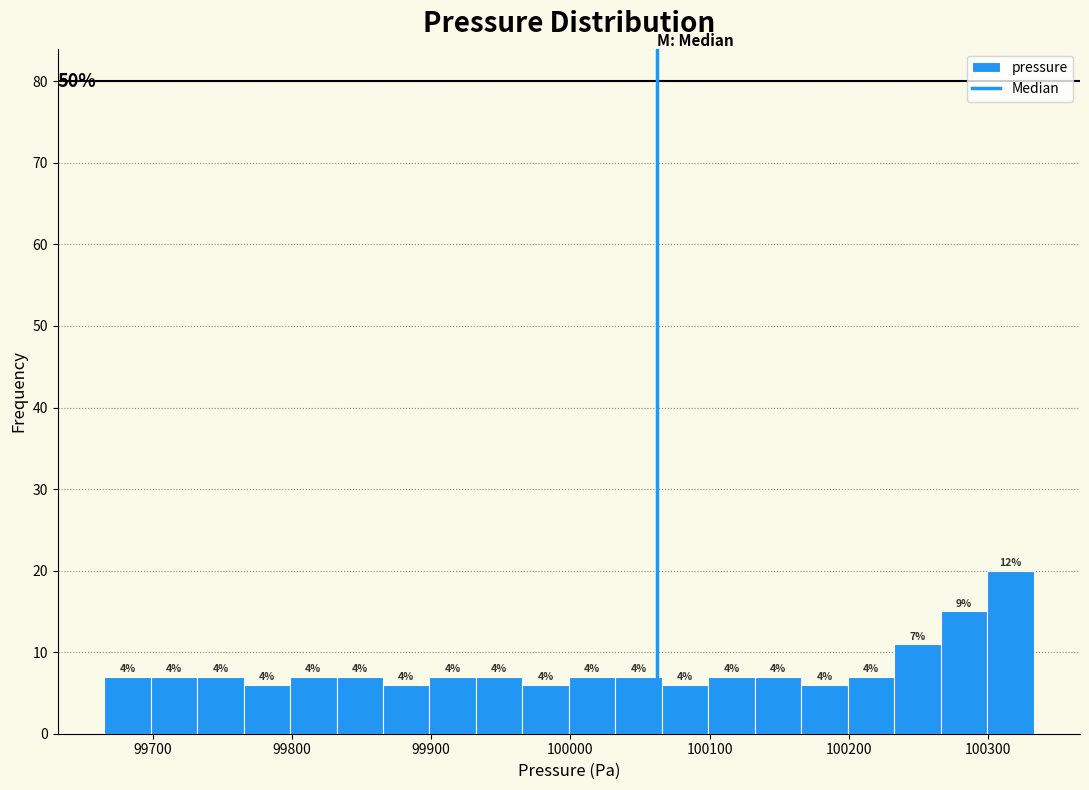

Read against the x-axis, roughly where is the centre of the tallest bar?

100320